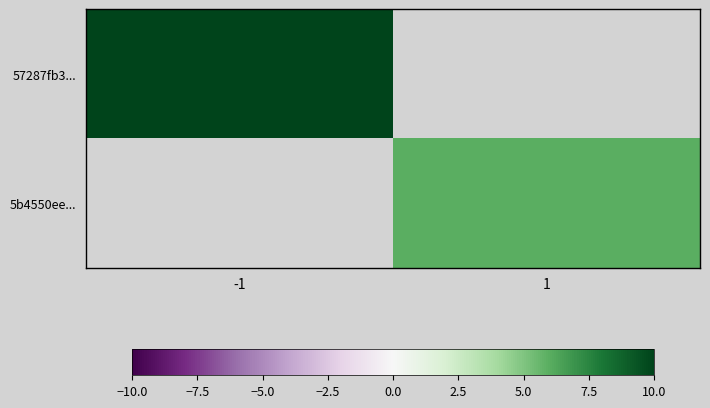

Which series has the largest range (max minus min)?

57287fb3...